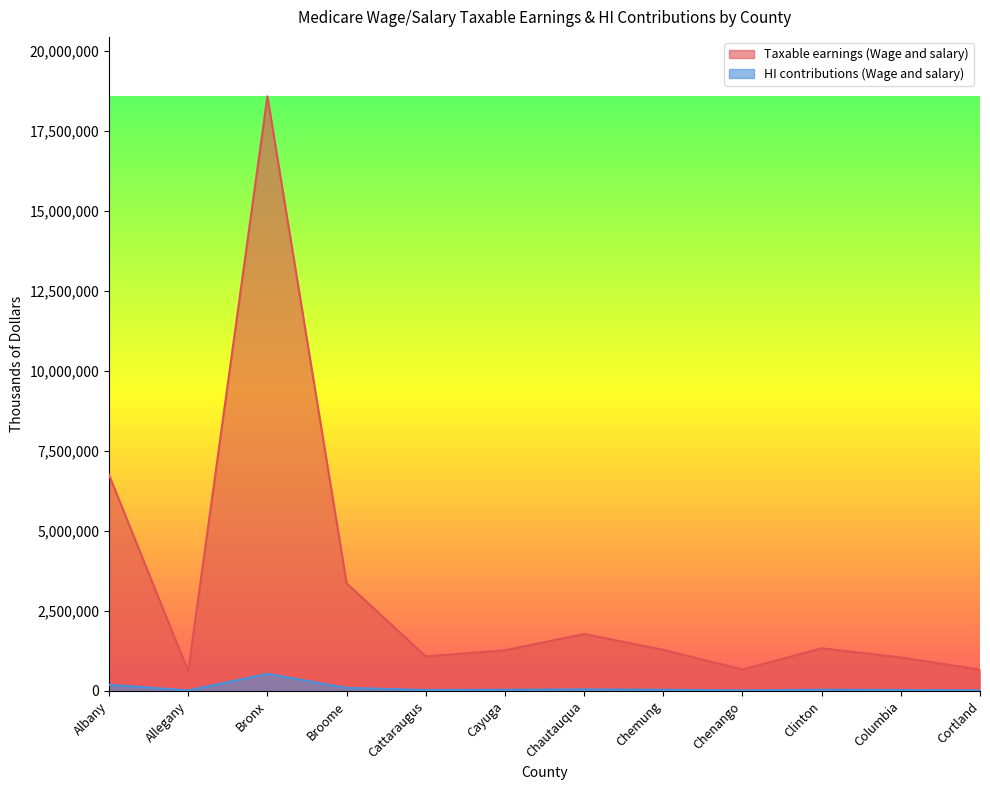

What is the label of the 7th point from the right?

Cayuga